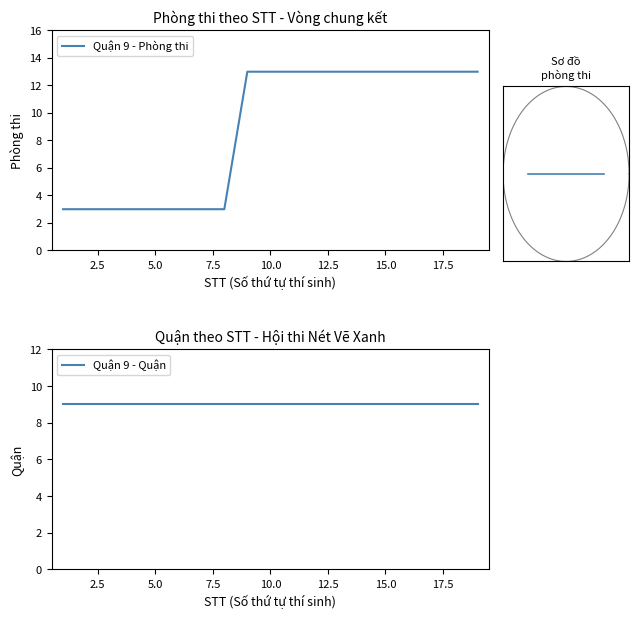

How many lines are shown in the chart?

1